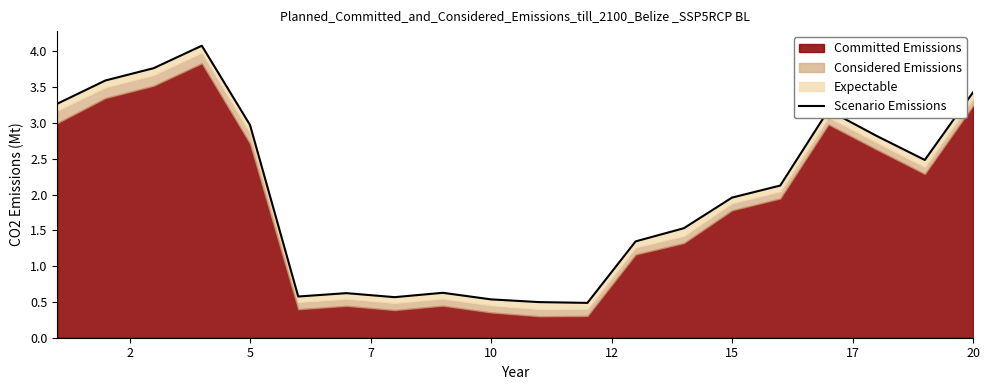

The chart shows a value of 3.6 at 2. True or false?

True